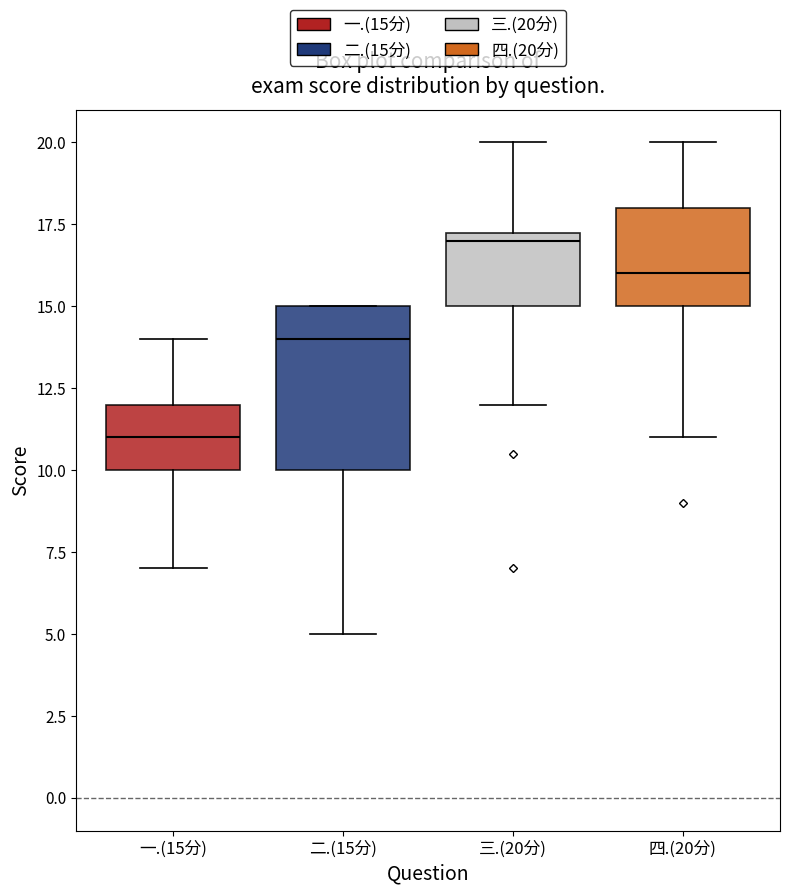

Reading left to right, transcribe this box plot: for each box, give where its median line is, the range the box spans, and where its two whiskers end, as read against the y-axis. The values are not printed on the chart, so give them approximately, as read against the axis.

一.(15分): median 11.0, box 10.0 to 12.0, whiskers 7.0 to 14.0
二.(15分): median 14.0, box 10.0 to 15.0, whiskers 5.0 to 15.0
三.(20分): median 17.0, box 15.0 to 17.5, whiskers 12.0 to 20.0
四.(20分): median 16.0, box 15.0 to 18.0, whiskers 11.0 to 20.0